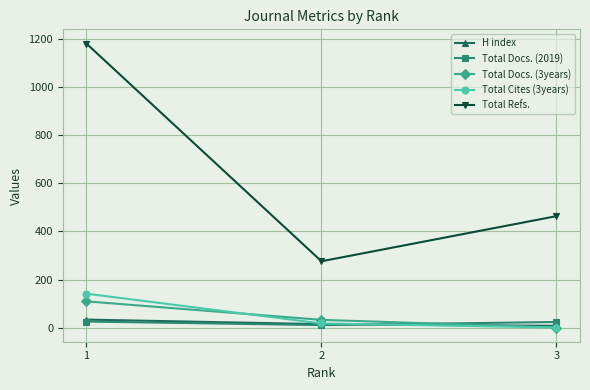

What is the sum of the Total Refs. values at 1 and 3?

1647